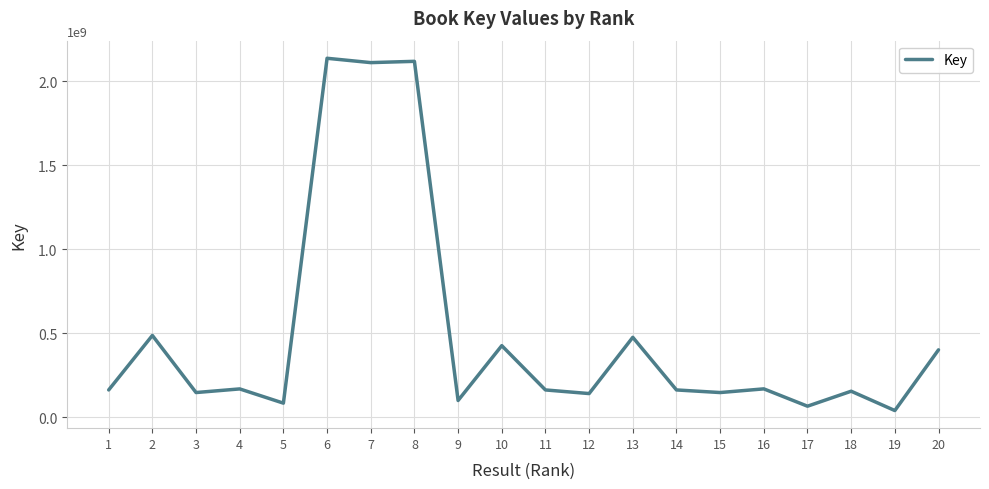

How many values are below 162978357?

10